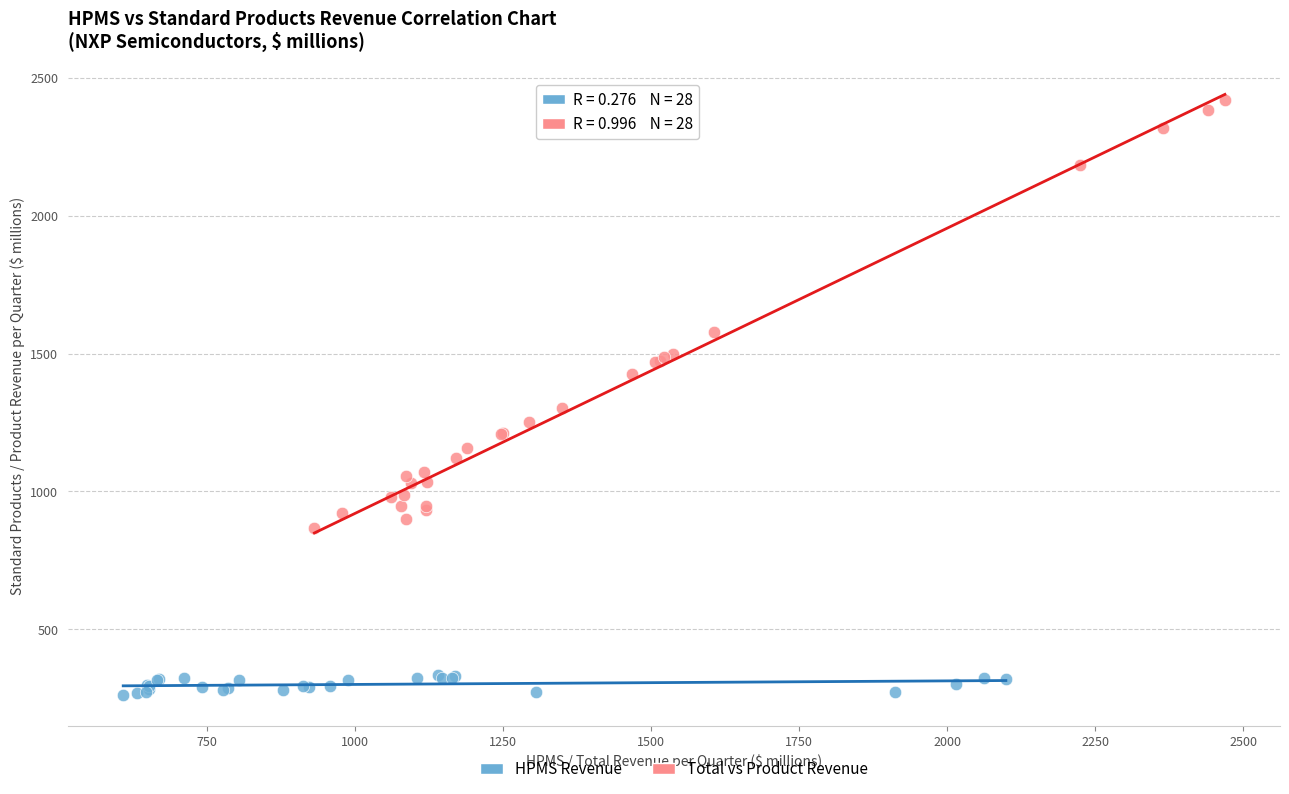

Which series contains the highest Y value?

Total vs Product Revenue